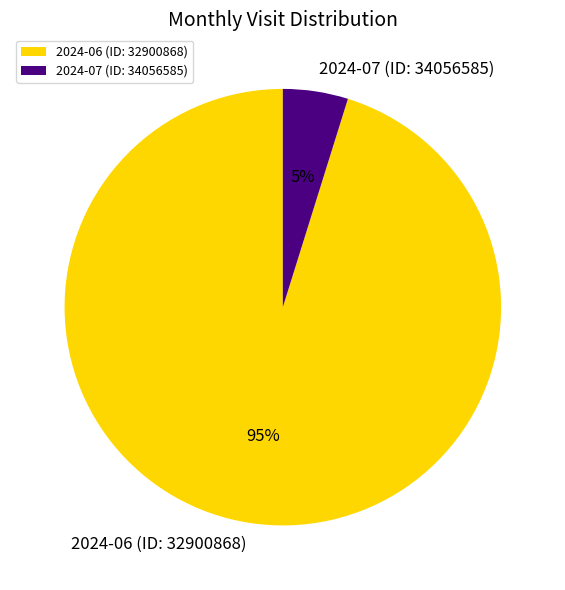

How many segments does this pie chart have?

2